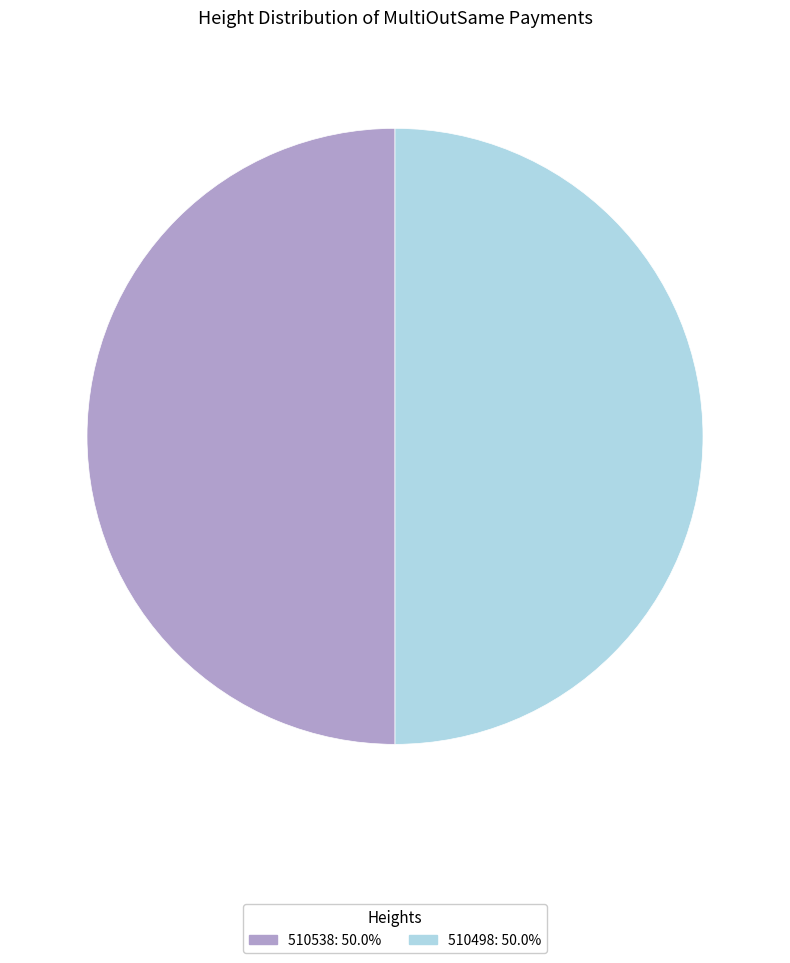

Combined, do 510498 and 510538 account for over 50%?

Yes